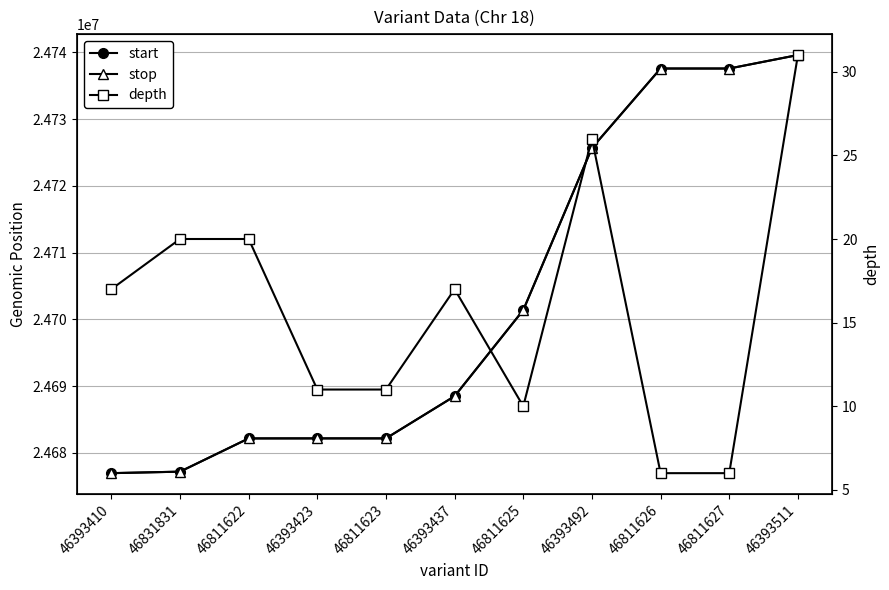

Is this an area chart (filled region under the line)?

No